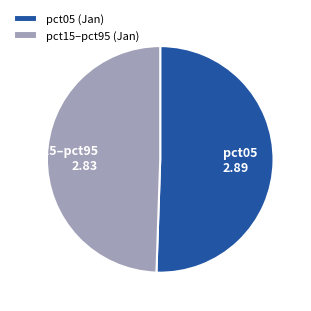

Which has a higher value, pct15–pct95 (Jan) or pct05 (Jan)?

pct05 (Jan)